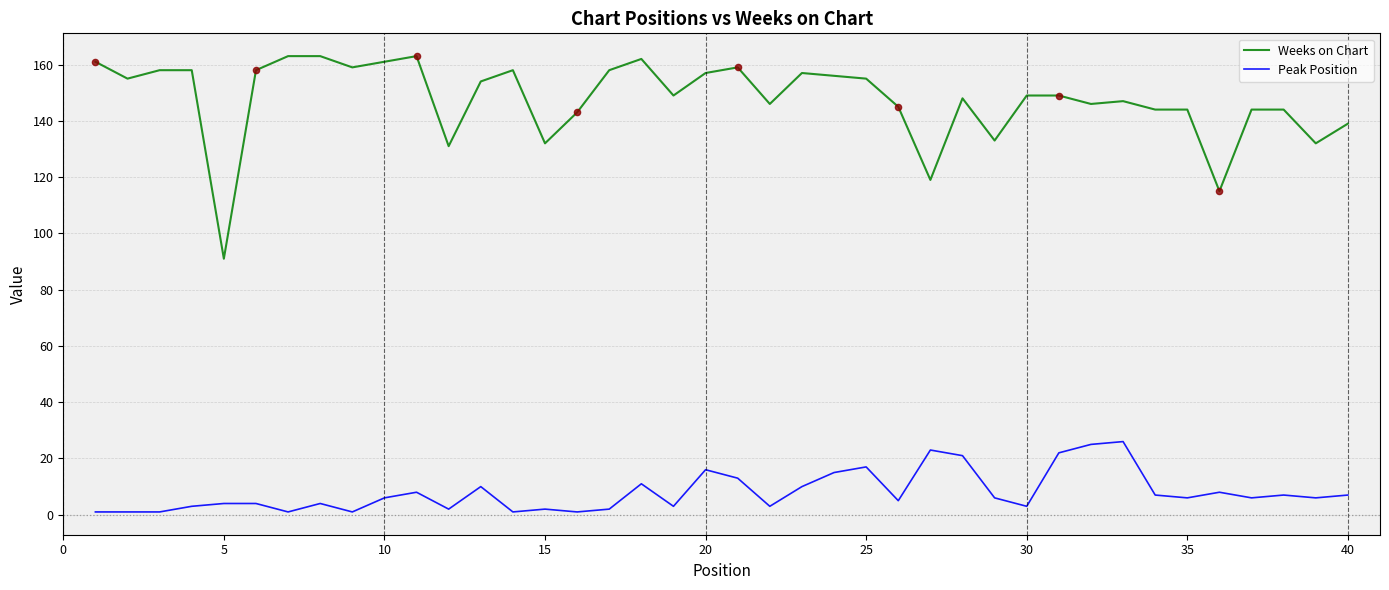

Which series has the widest spread of values?

Weeks on Chart